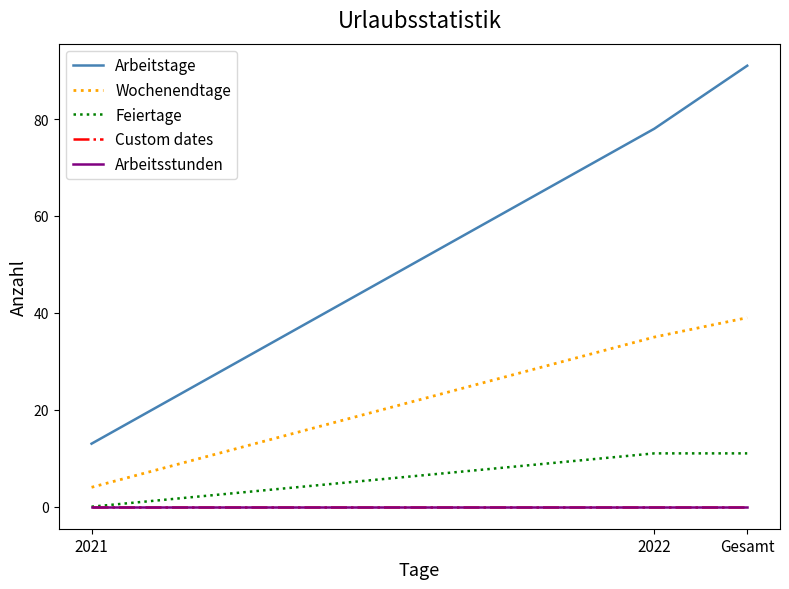

What is the minimum value for Wochenendtage?

4